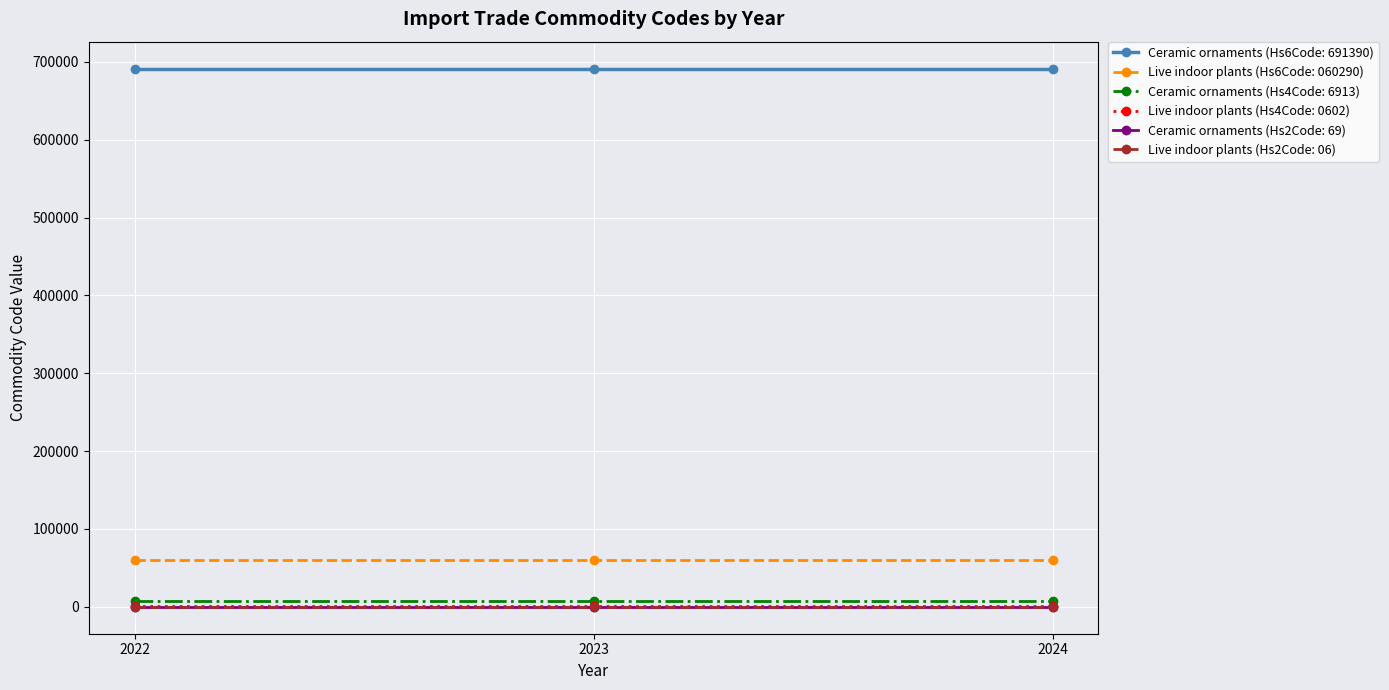

The Ceramic ornaments (Hs2Code: 69) series shows 69 at 2024. True or false?

True